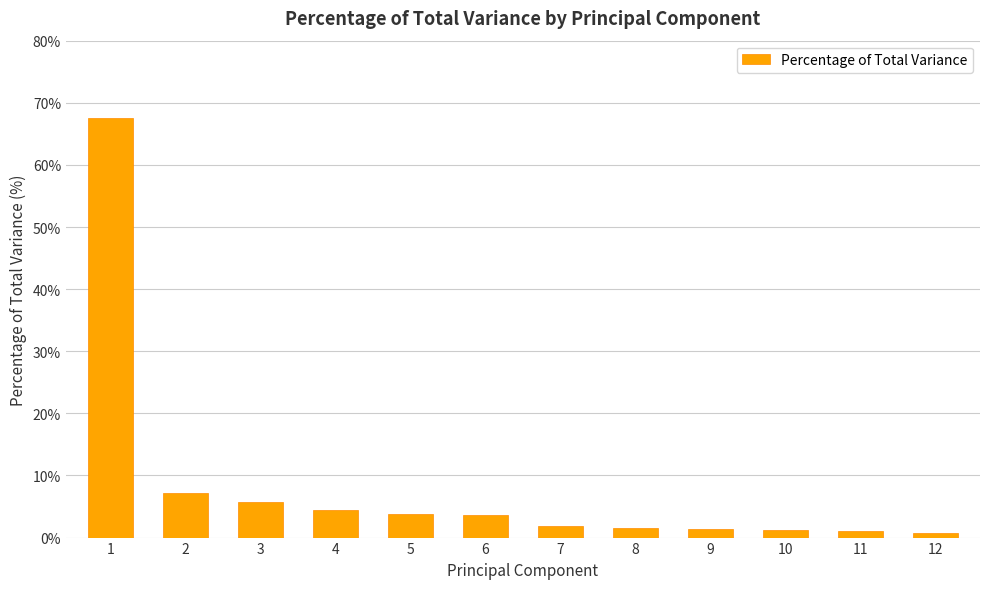

What is the sum of all values?

100.0